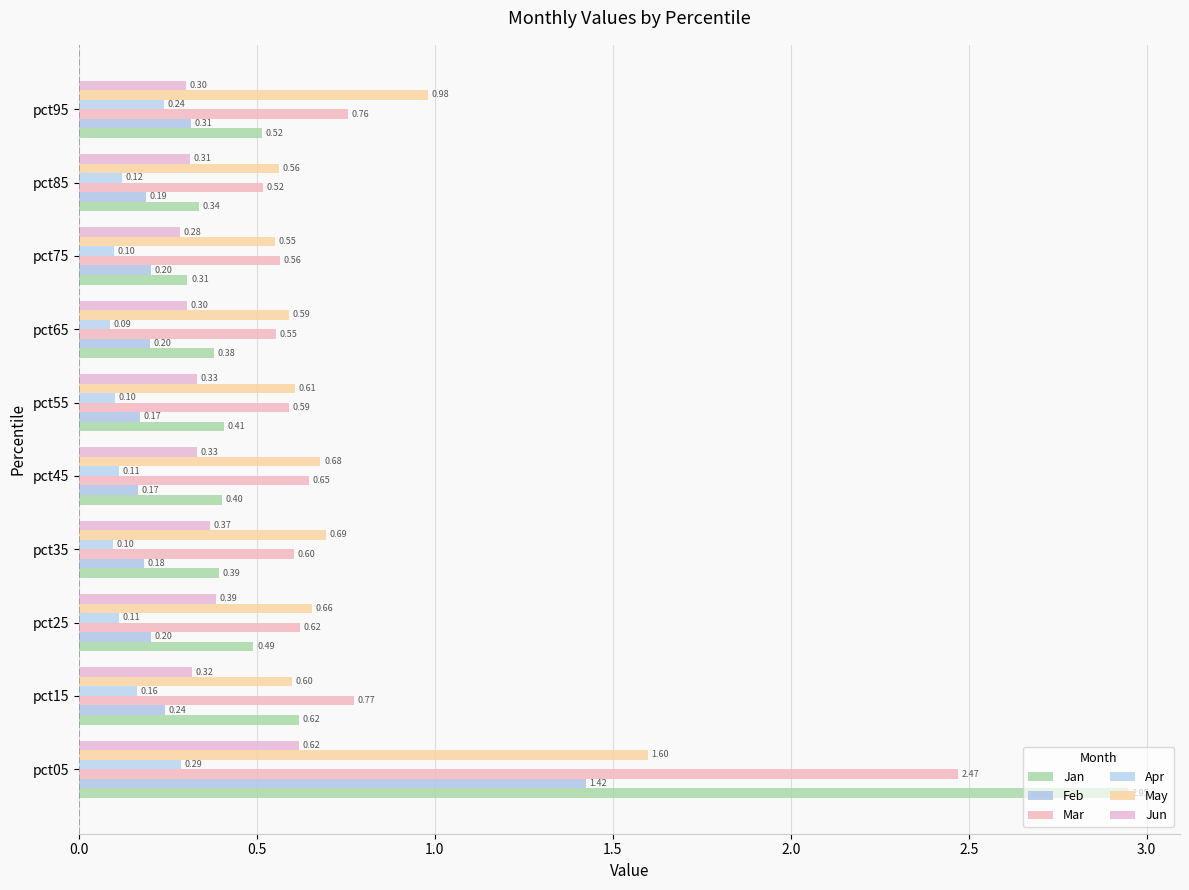

Which series has the largest total across all categories?

Mar